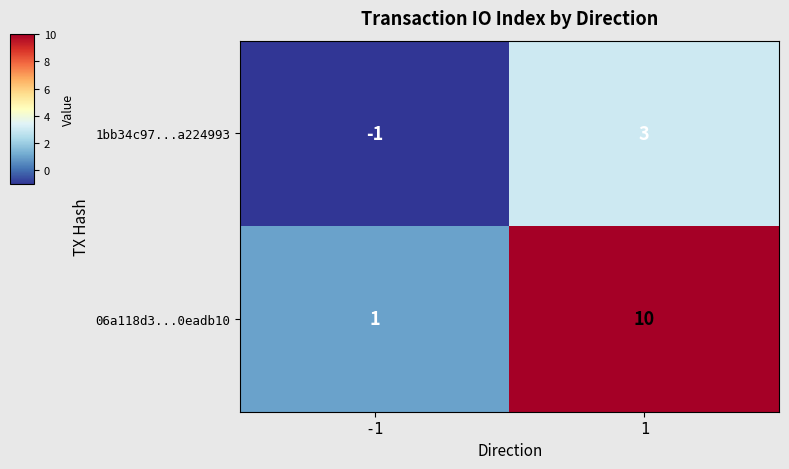

What is the average value of the 06a118d3...0eadb10 series?

6